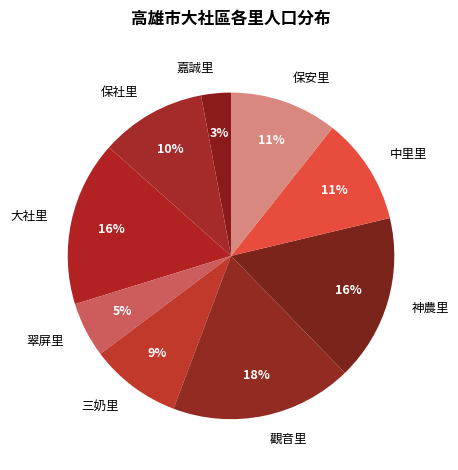

What is the ratio of the value at 大社里 to the value at 神農里?

1.0